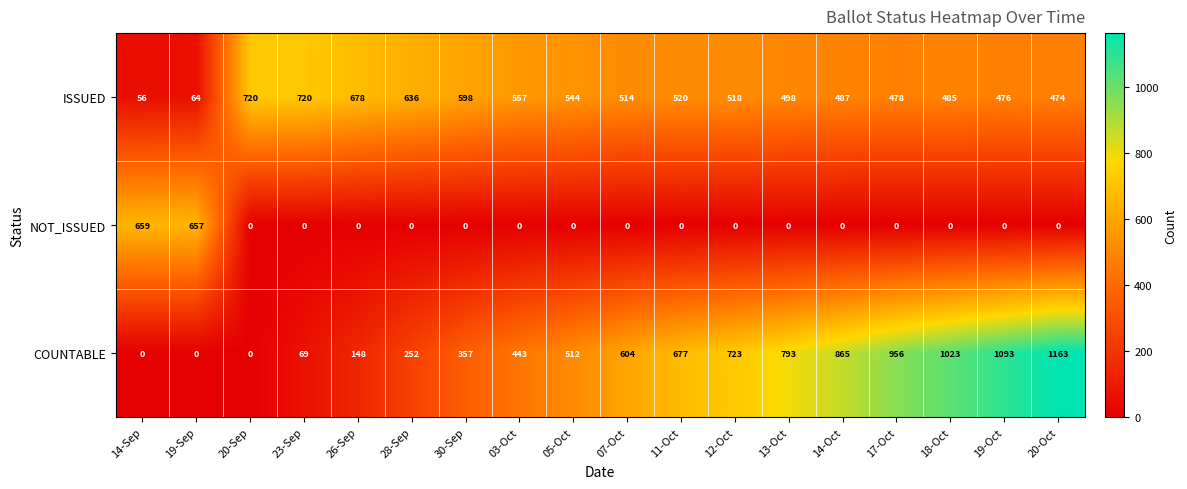

What is the sum of the ISSUED values at 19-Sep and 12-Oct?

582